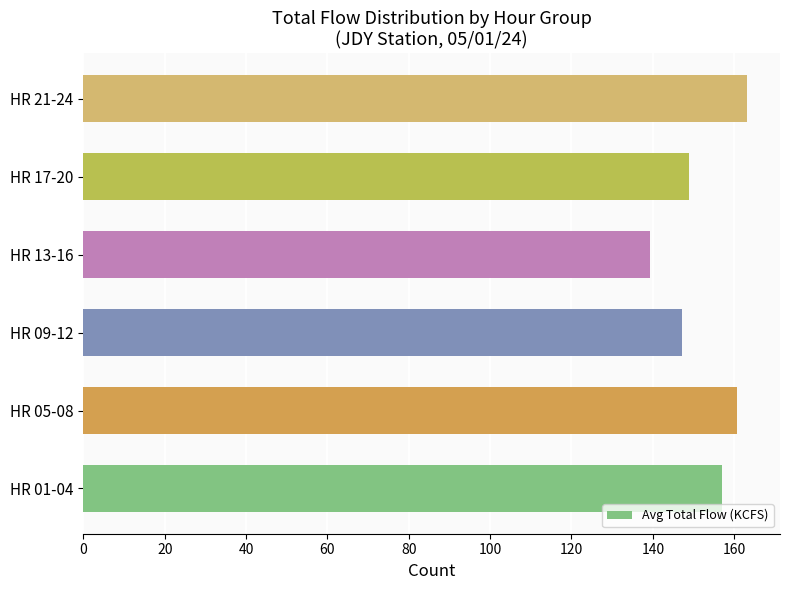

Which has a higher value, HR 17-20 or HR 13-16?

HR 17-20